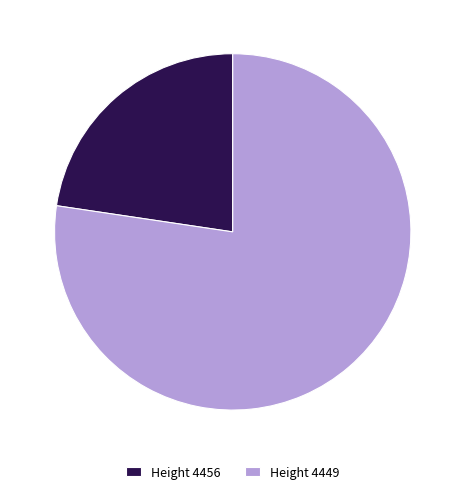

How many slices are in this pie chart?

2